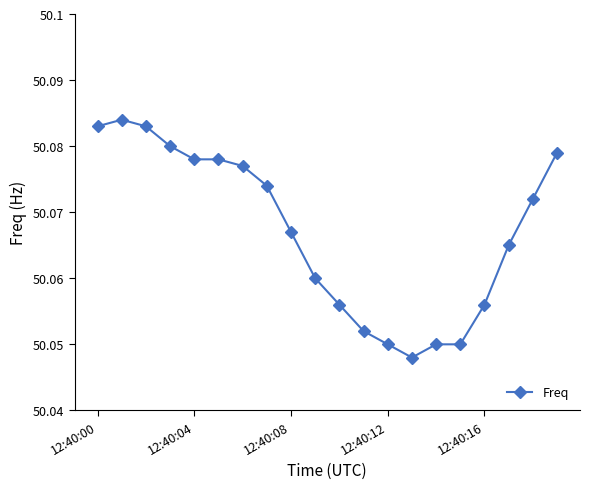

Count the values in the range 50 to 51.

20